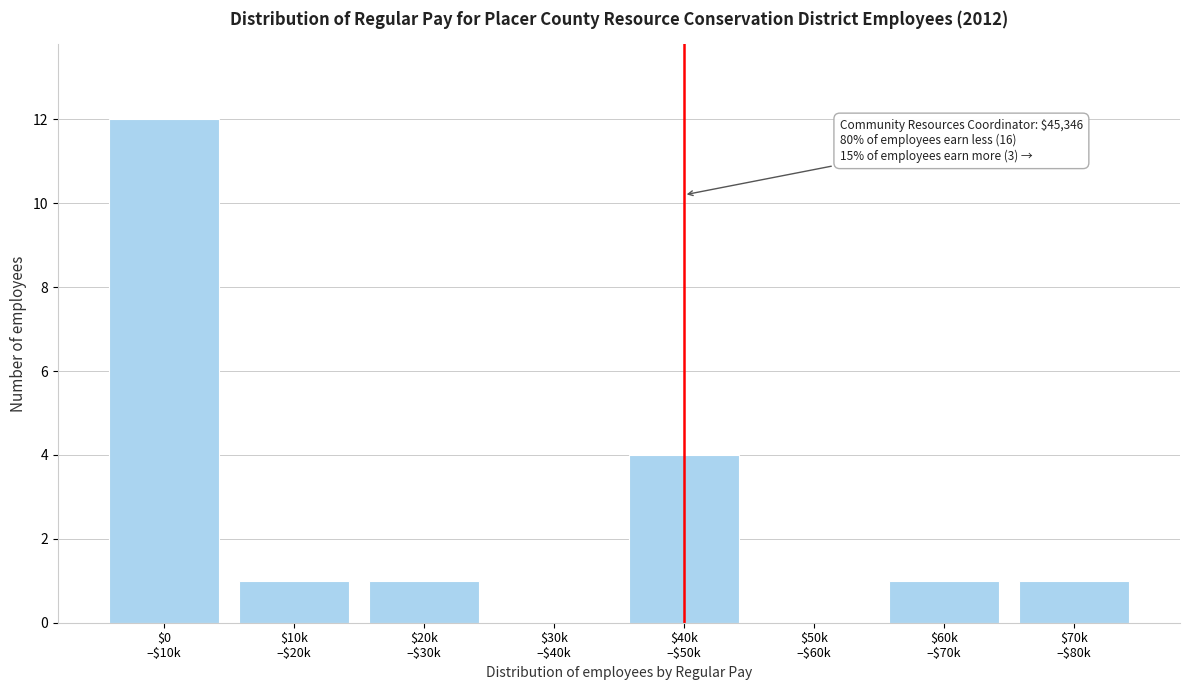

What is the sum of all values?

20